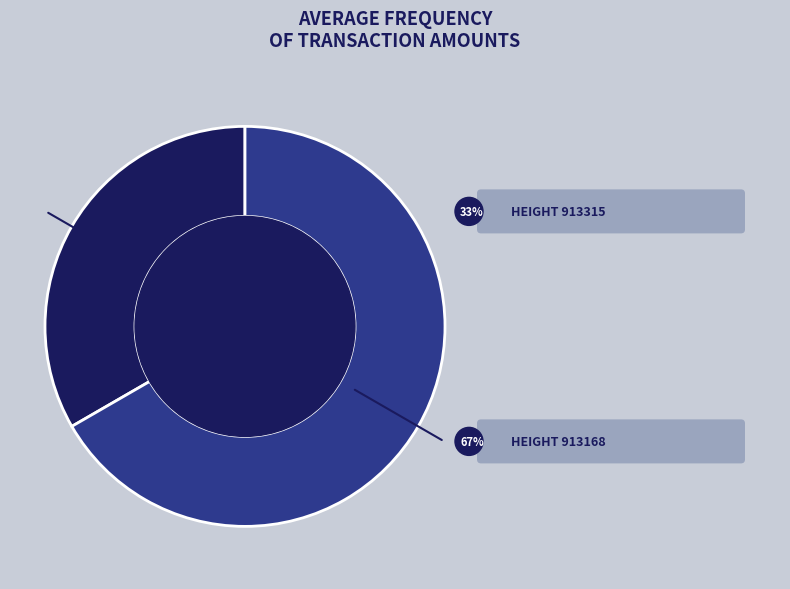

How many slices are in this pie chart?

2